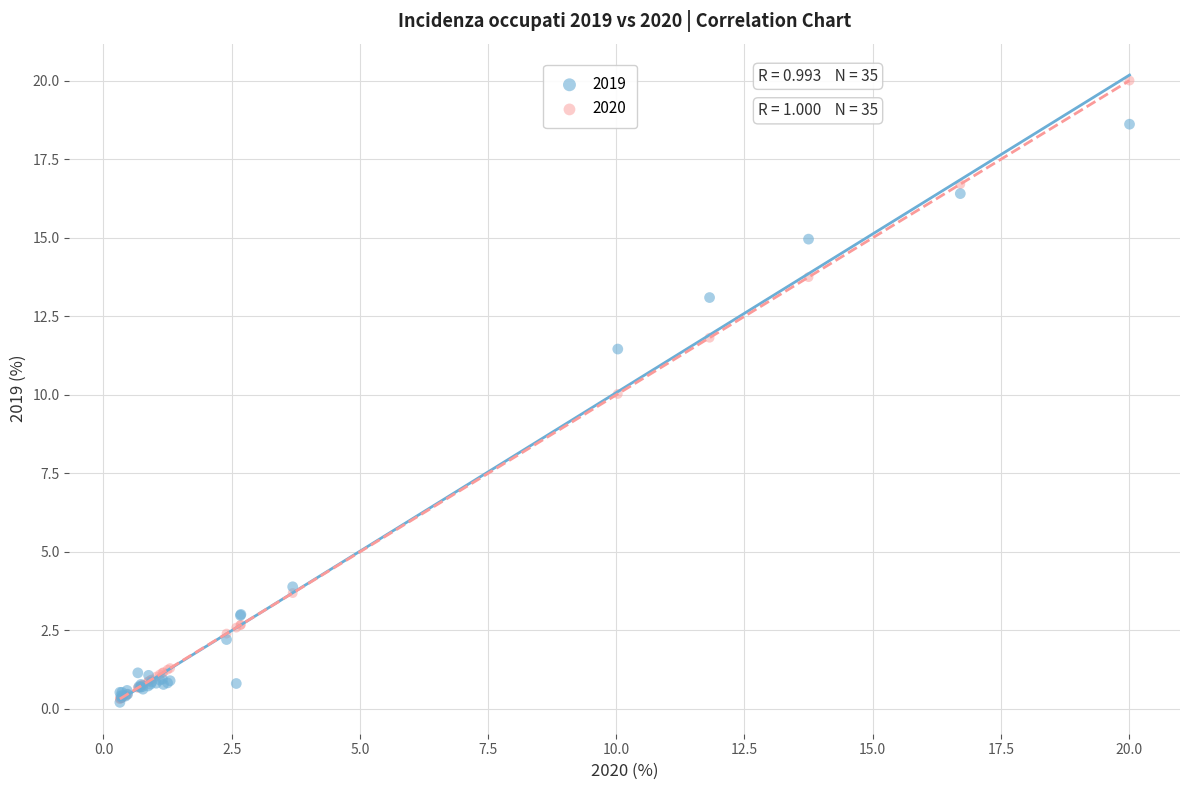

In the 2019 series, what Y value is closest to 9?

11.5